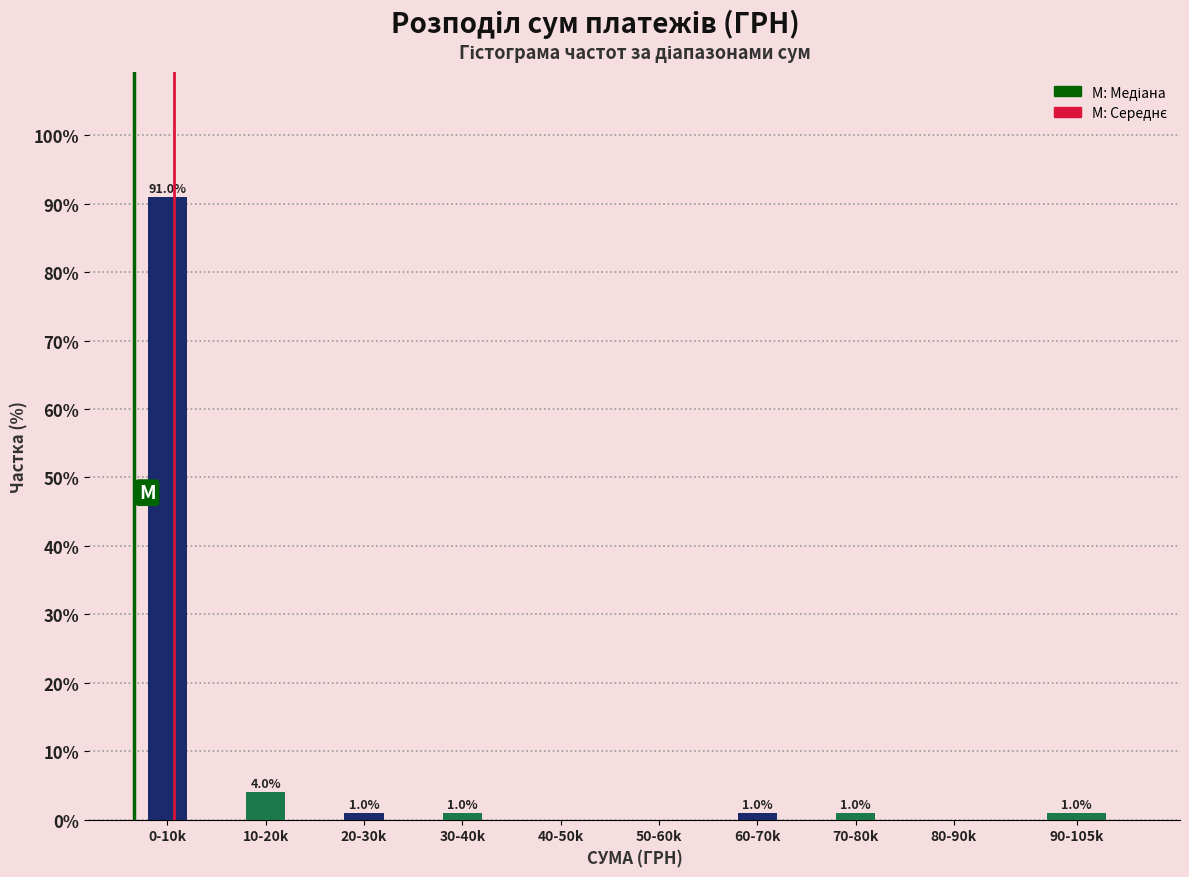

Reading left to right, extract all data points from this chart.

0-10k=91	10-20k=4	20-30k=1	30-40k=1	40-50k=0	50-60k=0	60-70k=1	70-80k=1	80-90k=0	90-105k=1